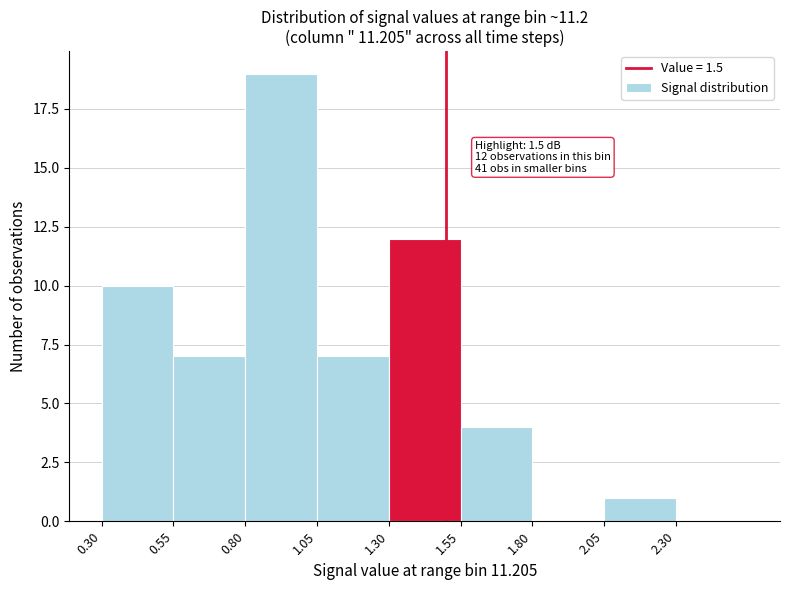

Which range on the x-axis has the tallest bar?

0.80 to 1.05